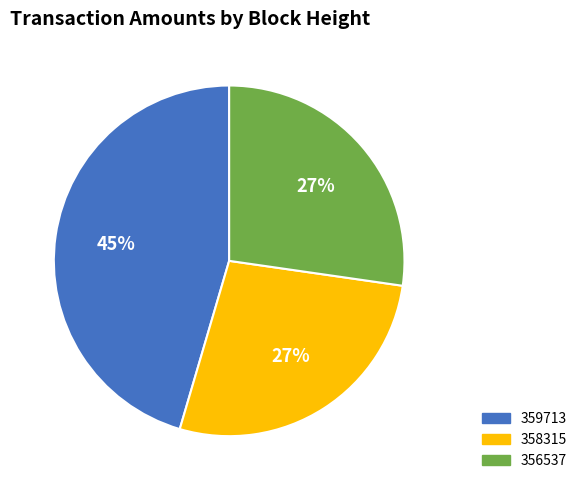

Does any single category account for the majority?

No